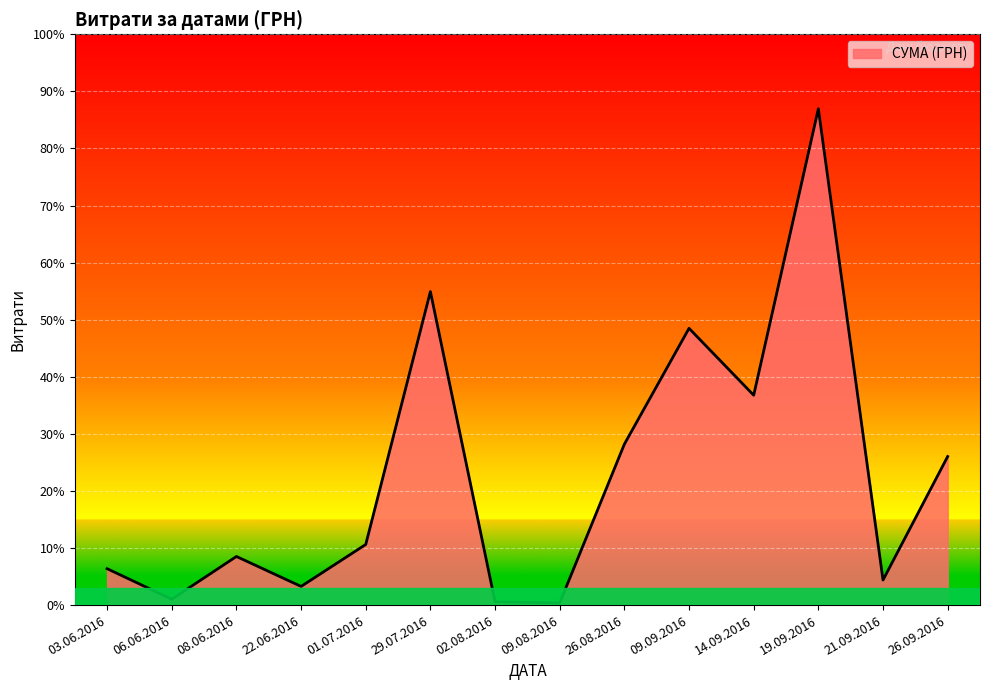

Is this an area chart (filled region under the line)?

Yes